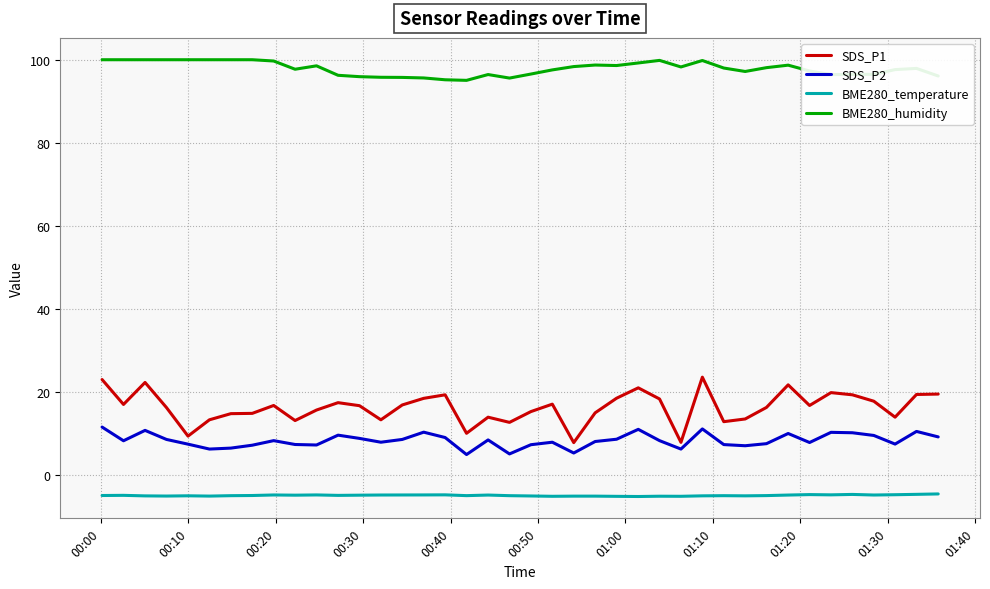

What is the greatest value displayed?

100.0